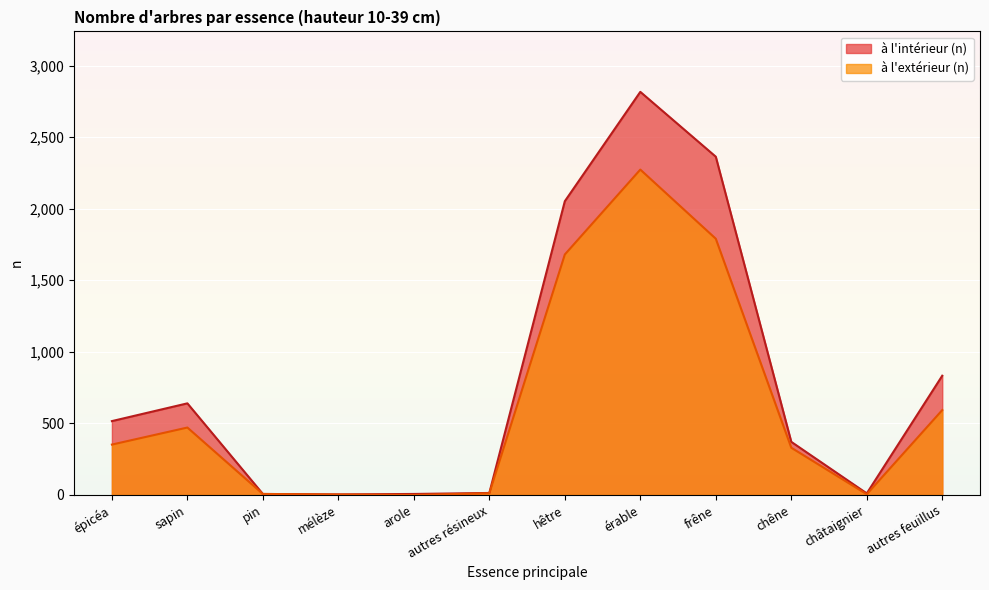

True or false: à l'extérieur (n) and à l'intérieur (n) intersect in this chart.

False